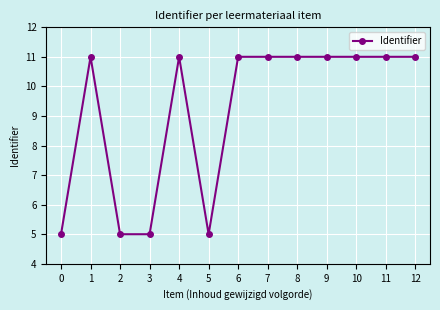

Between 4 and 5, which is larger?

4